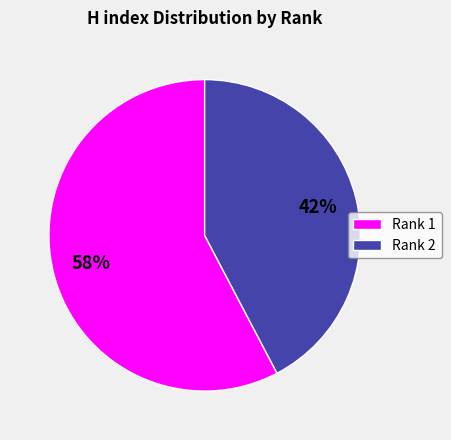

Between Rank 1 and Rank 2, which is larger?

Rank 1